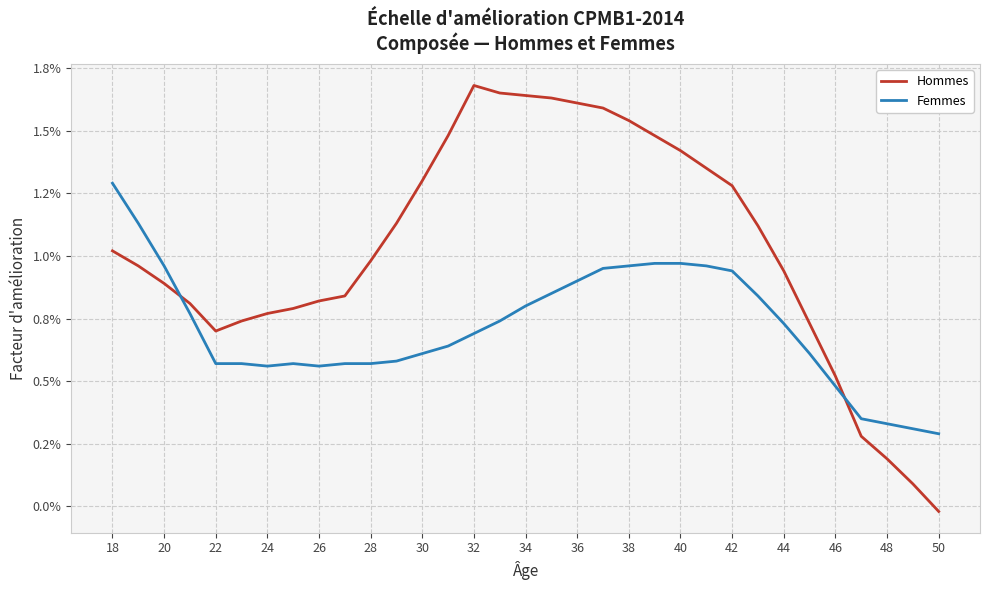

List the series in order of their overall mean, lowest first.

Femmes, Hommes